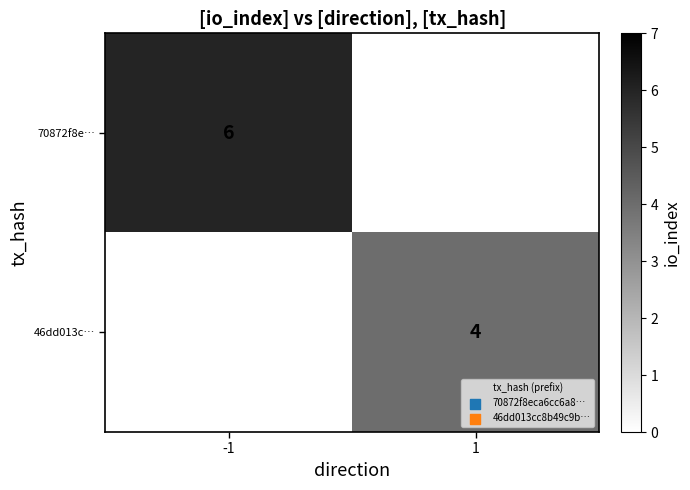

Is it true that 46dd013c… equals 4 at 1?

True